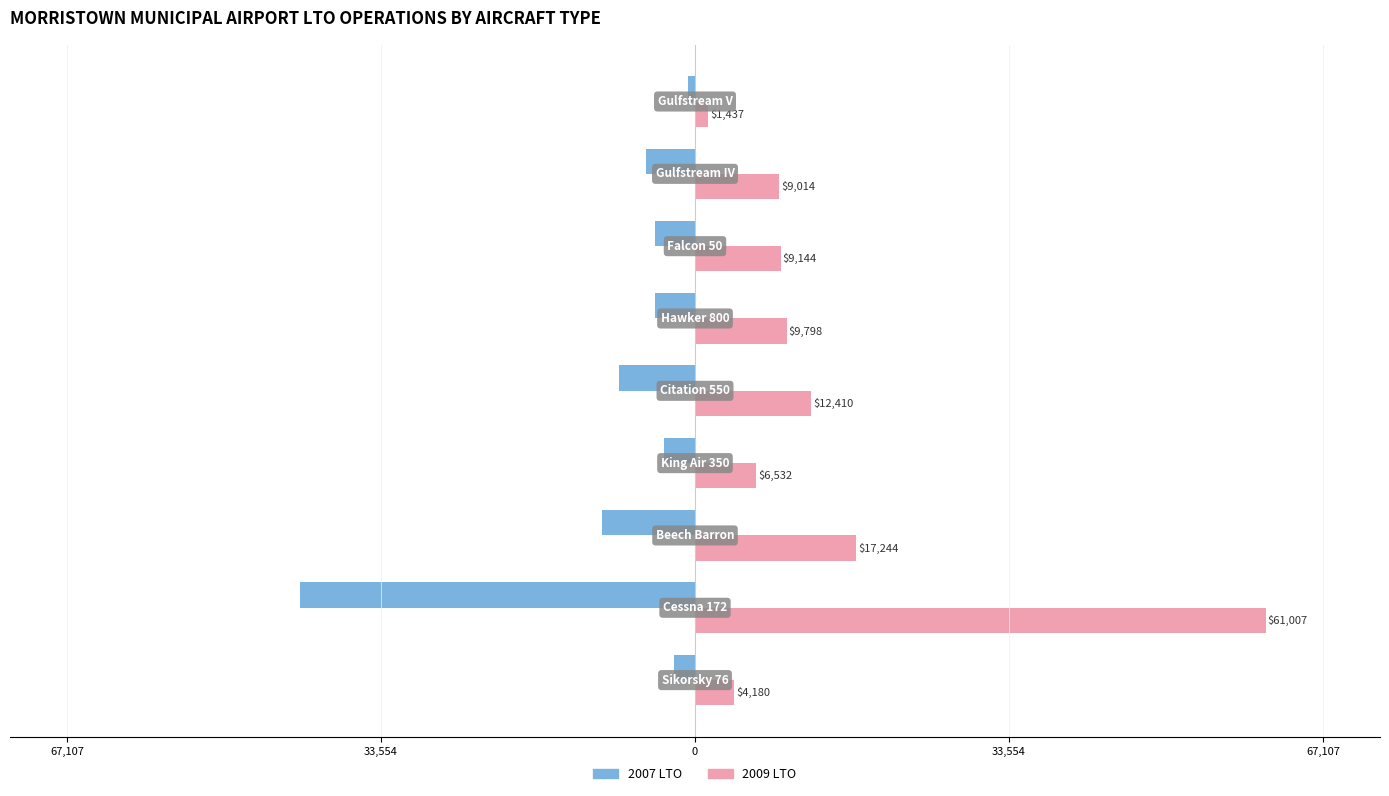

What is the difference between the maximum and minimum values in the 2009 LTO series?

59569.6